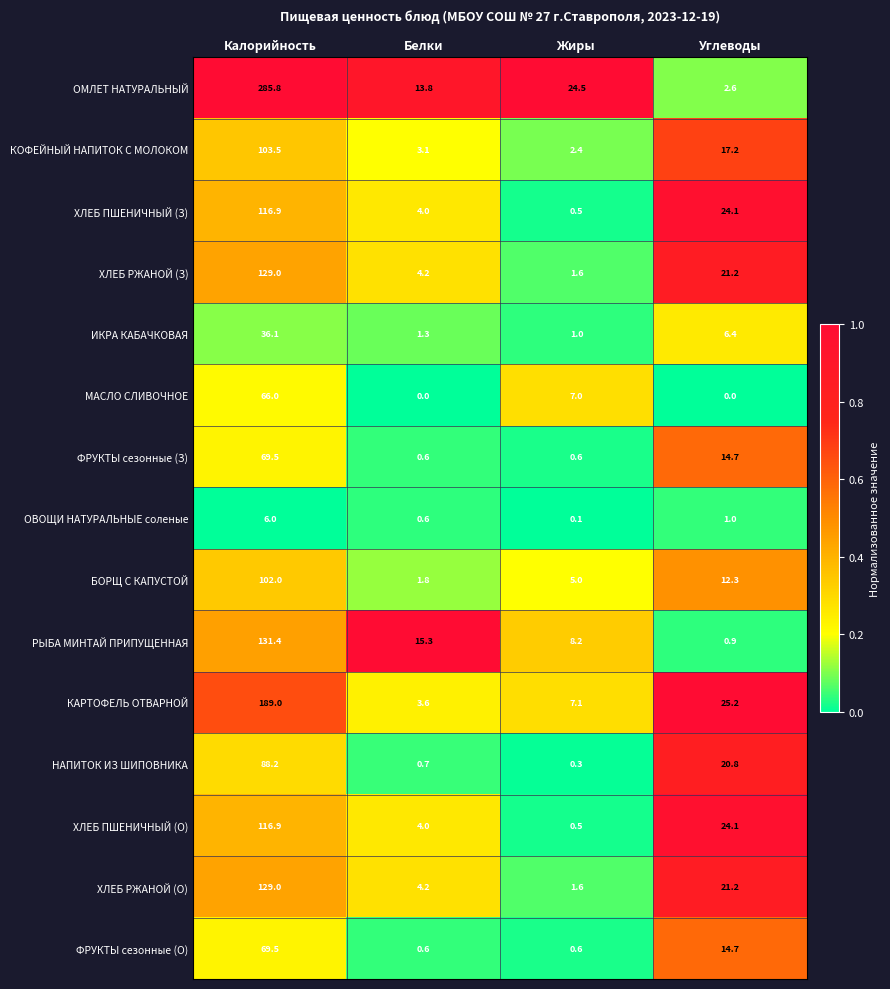

Which series has the largest total across all categories?

ОМЛЕТ НАТУРАЛЬНЫЙ